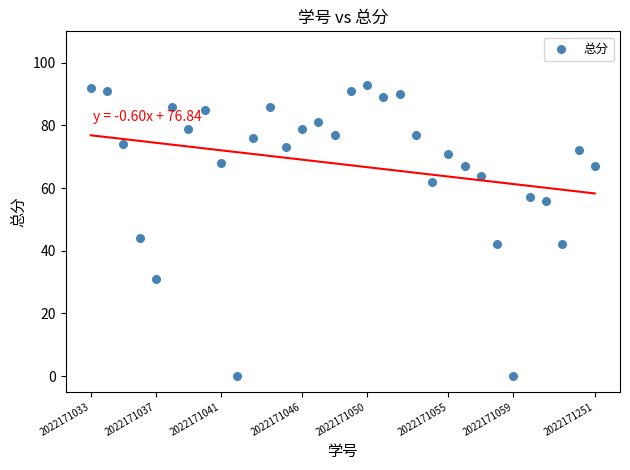

What is the range of Y values (max minus min)?

93